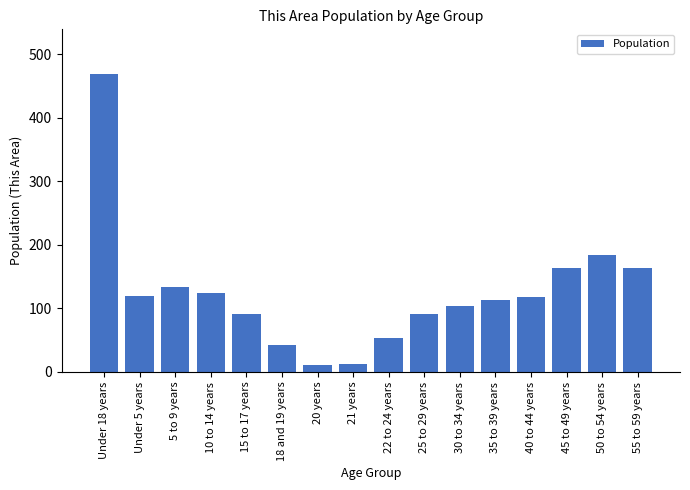

How many values are below 118?

8